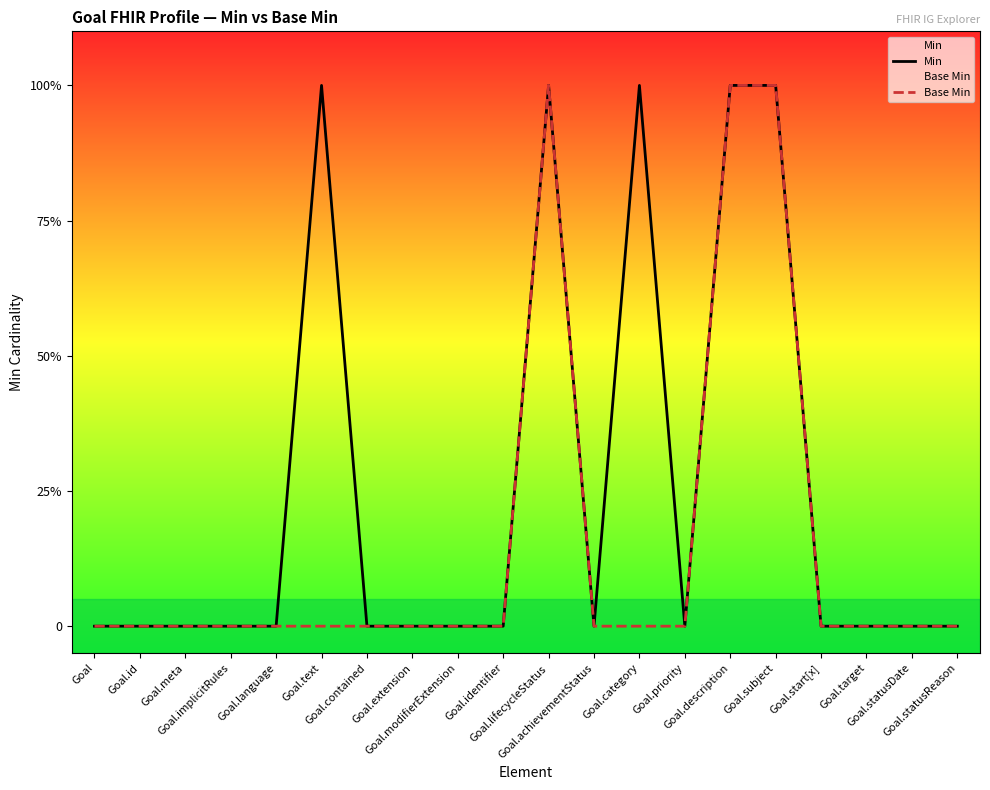

Reading right to left, extract all data points from this chart.

Min: 0	0	0	0	1	1	0	1	0	1	0	0	0	0	1	0	0	0	0	0
Base Min: 0	0	0	0	1	1	0	0	0	1	0	0	0	0	0	0	0	0	0	0